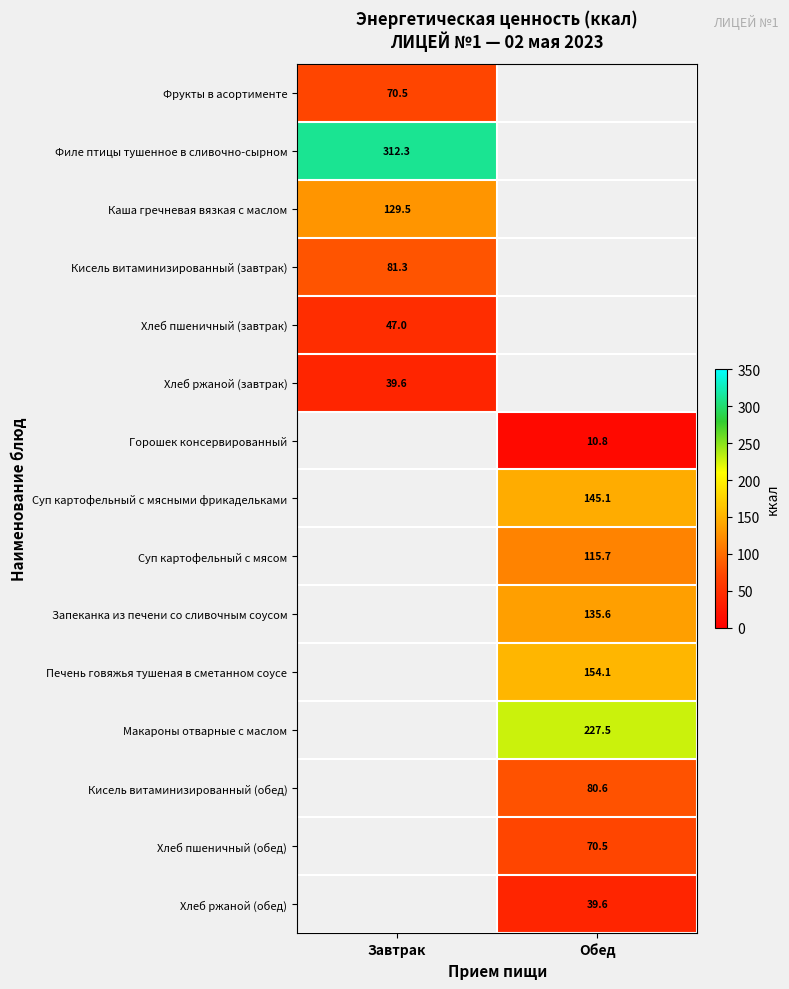

What is the maximum value shown in the chart?

312.3